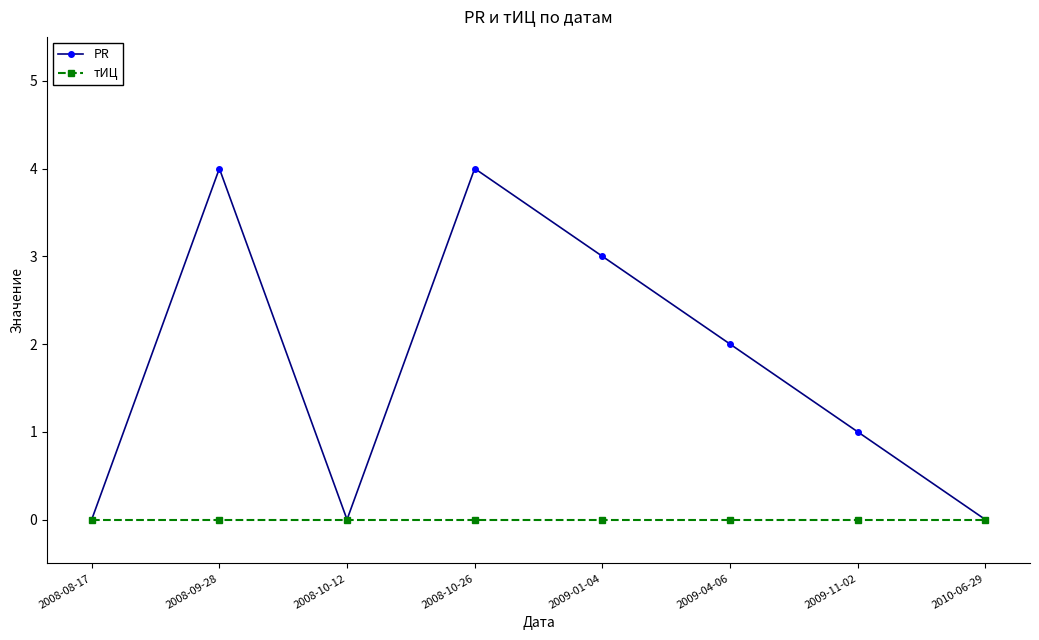

Which series has the largest total across all categories?

PR